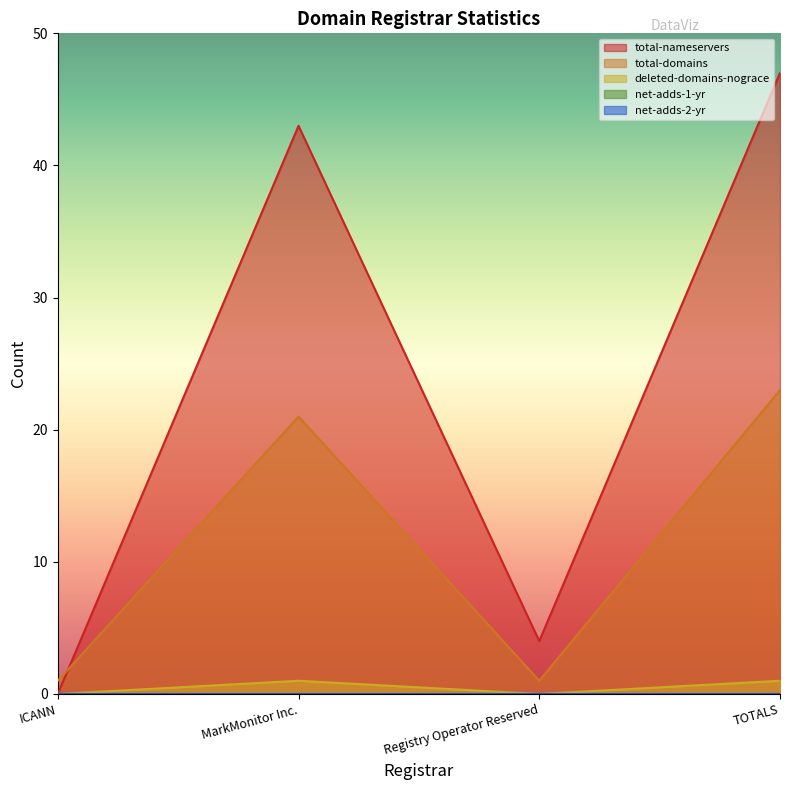

Which series has the largest total across all categories?

total-nameservers